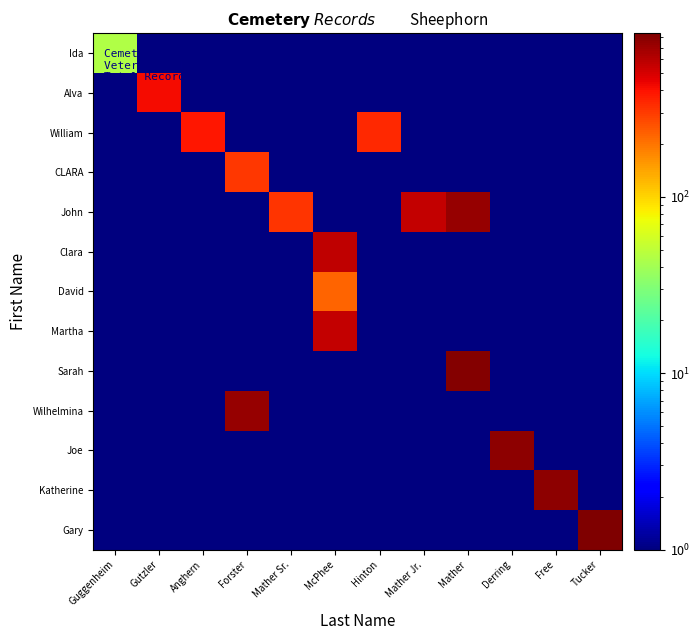

Between Mather and Tucker, which series saw the biggest shift?

Gary